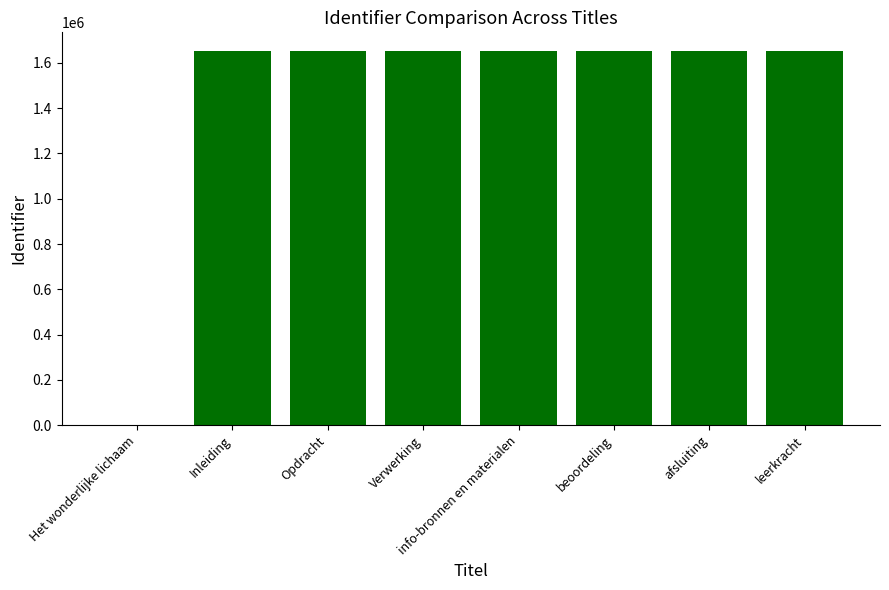

Between Opdracht and Het wonderlijke lichaam, which is larger?

Opdracht